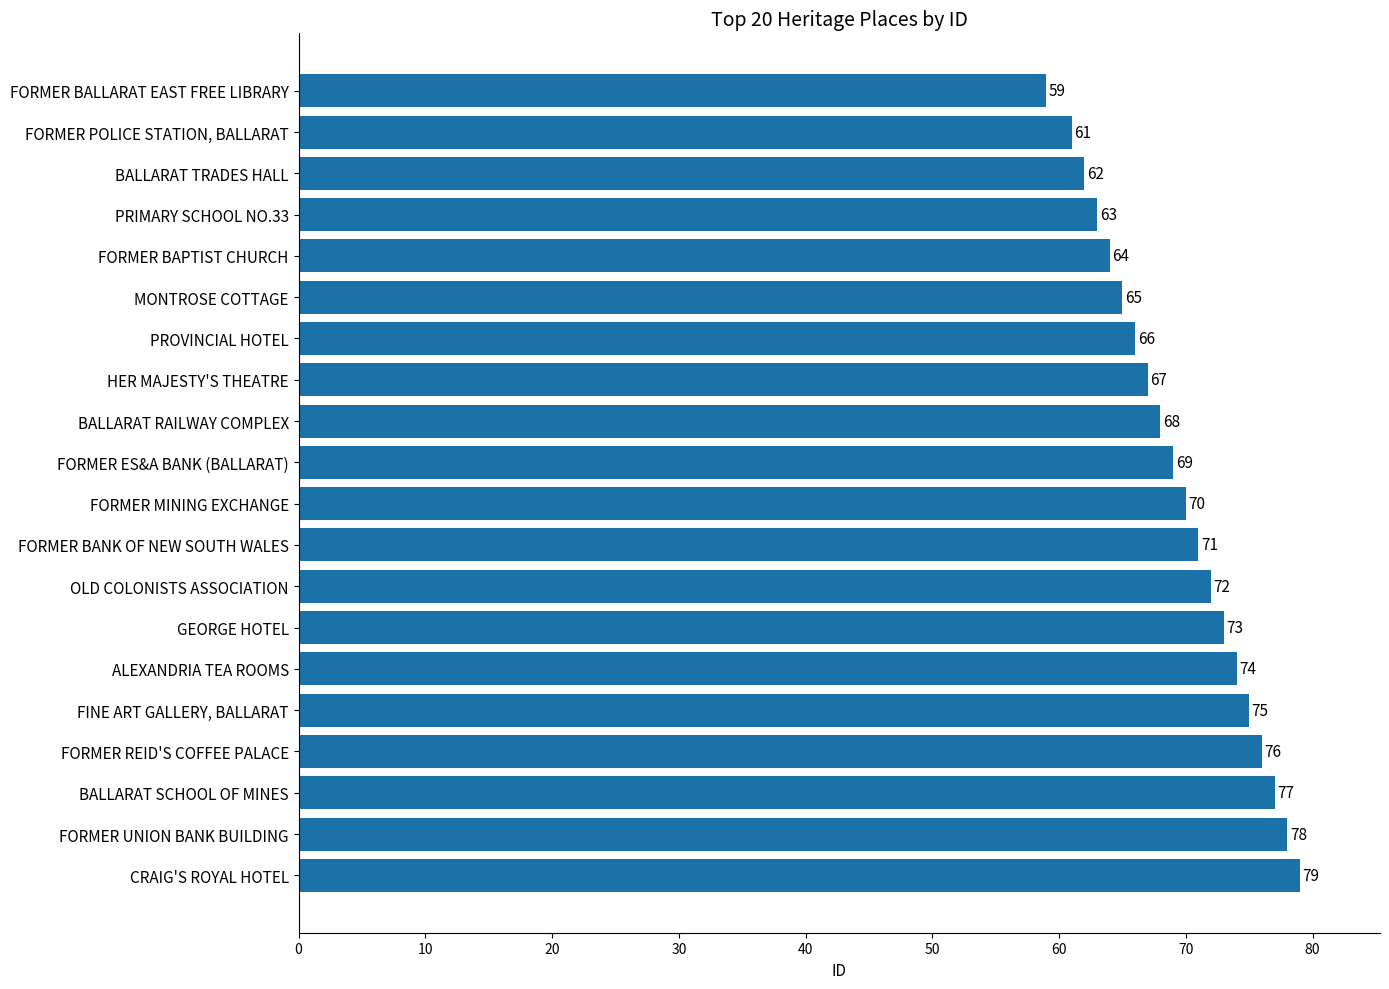

Is it true that the value at FINE ART GALLERY, BALLARAT is 99?

False